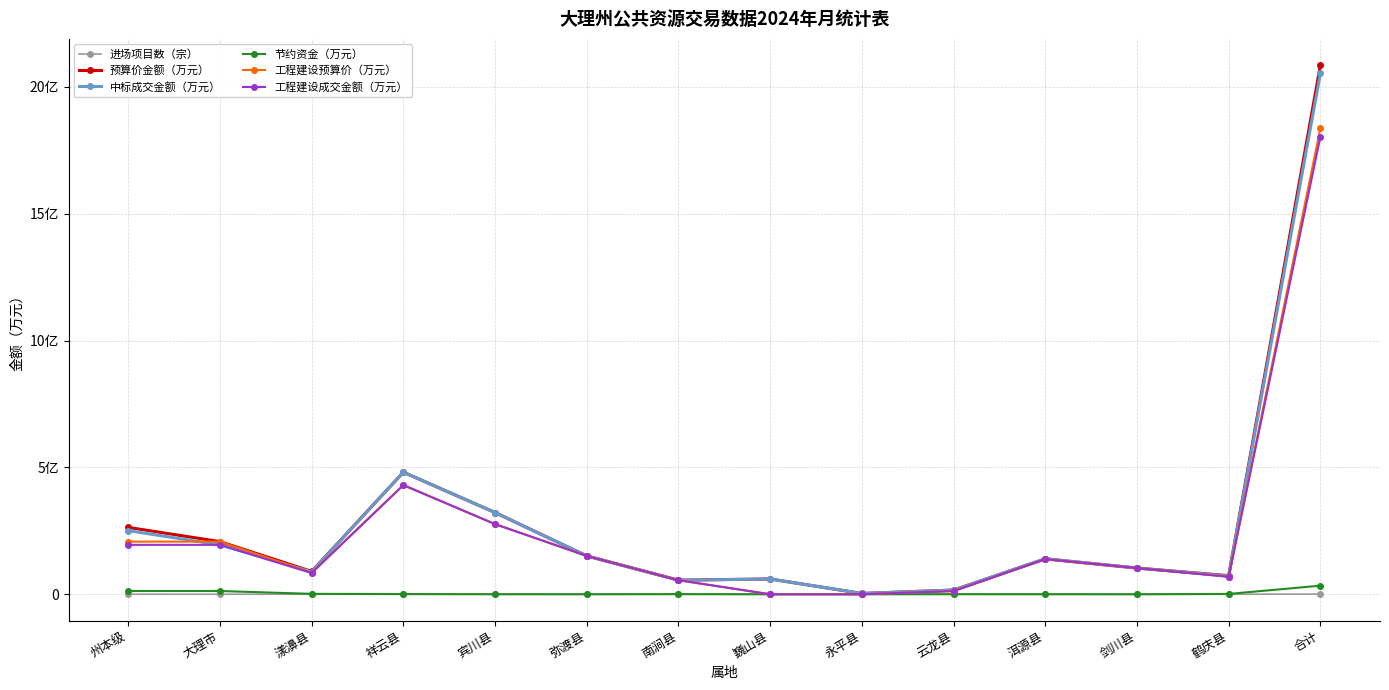

True or false: 节约资金（万元） and 中标成交金额（万元） intersect in this chart.

False